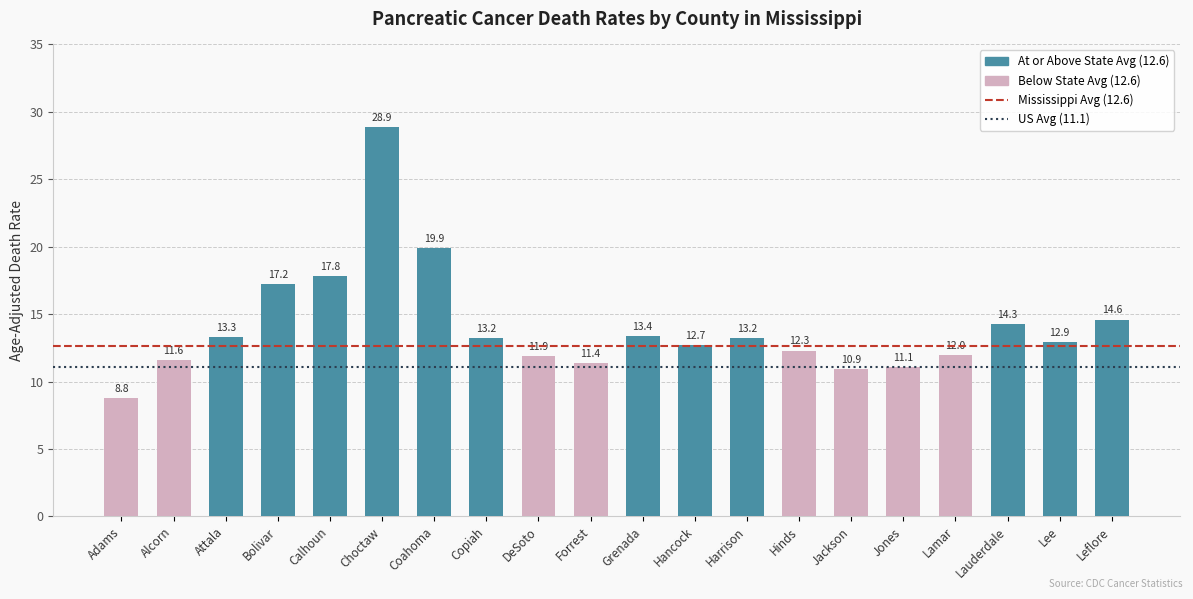

What is the label of the 7th bar from the right?

Hinds